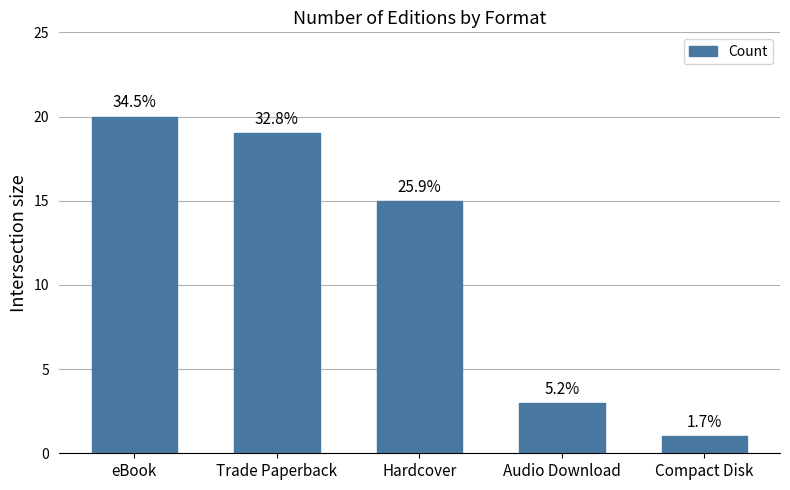

What is the greatest value displayed?

20